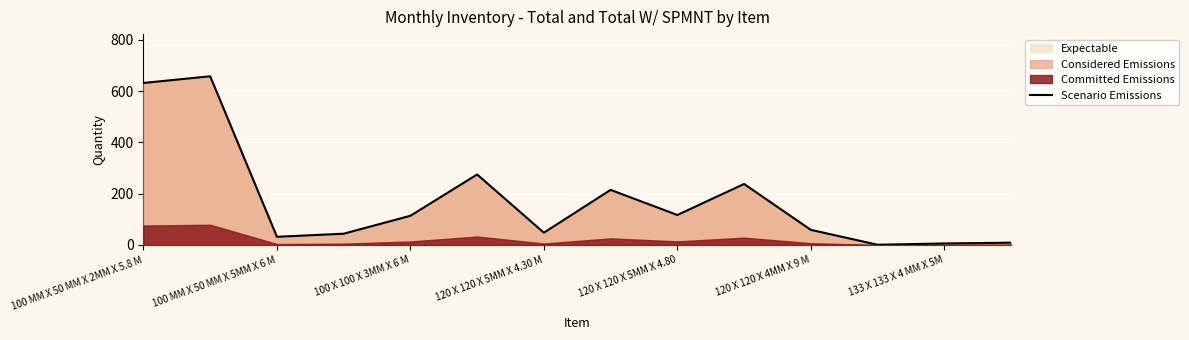

What is the highest value of the Scenario Emissions series?

658